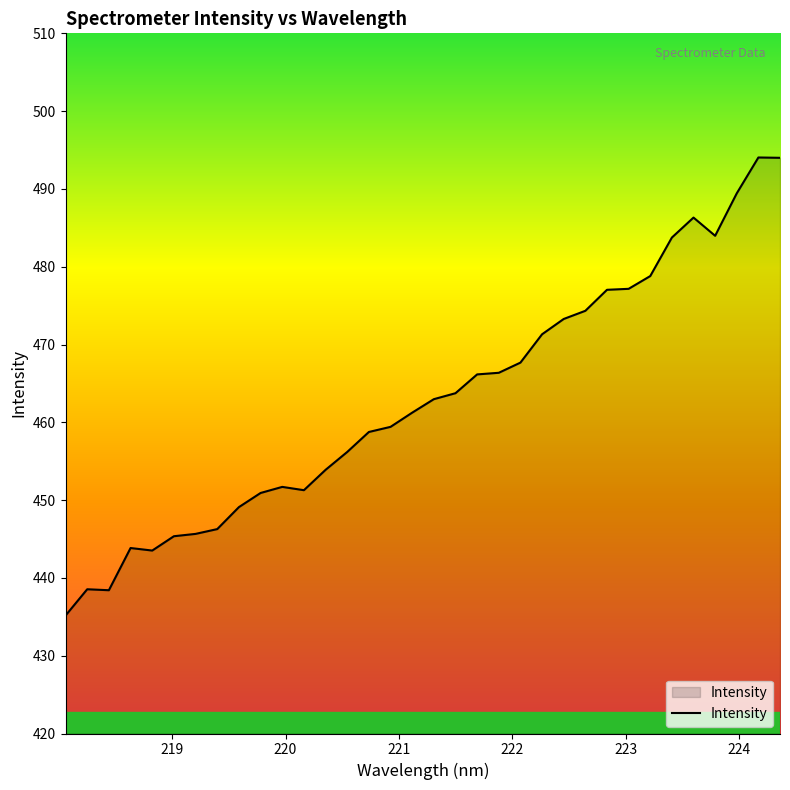

What is the smallest value displayed?

435.2